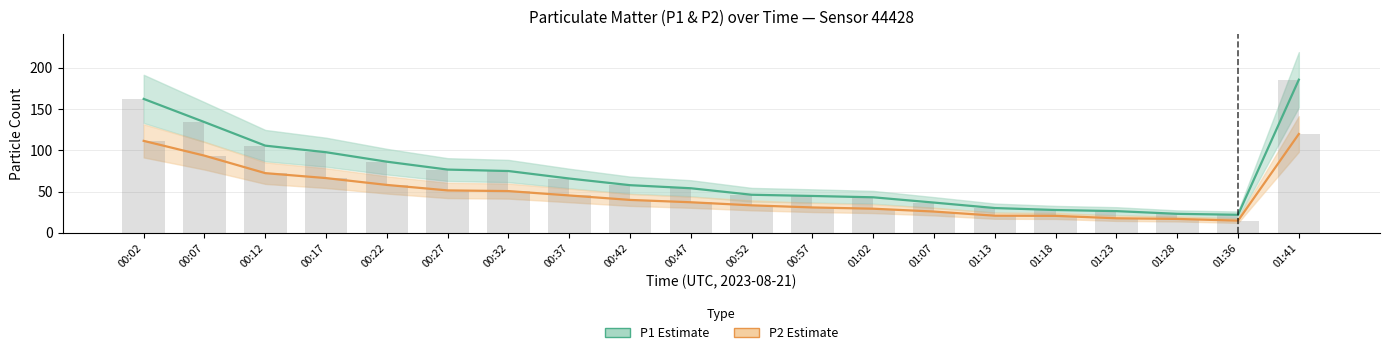

Is it true that P1 (PM10) equals 23.1 at 01:28?

True